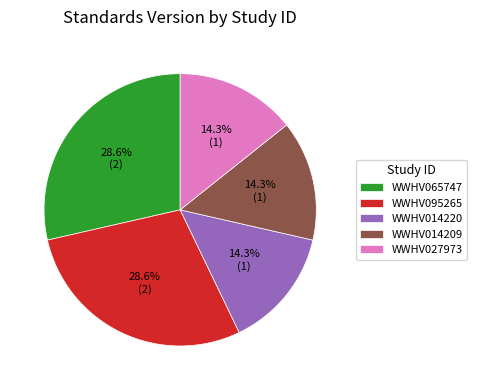

Does WWHV014220 represent more than half of the total?

No